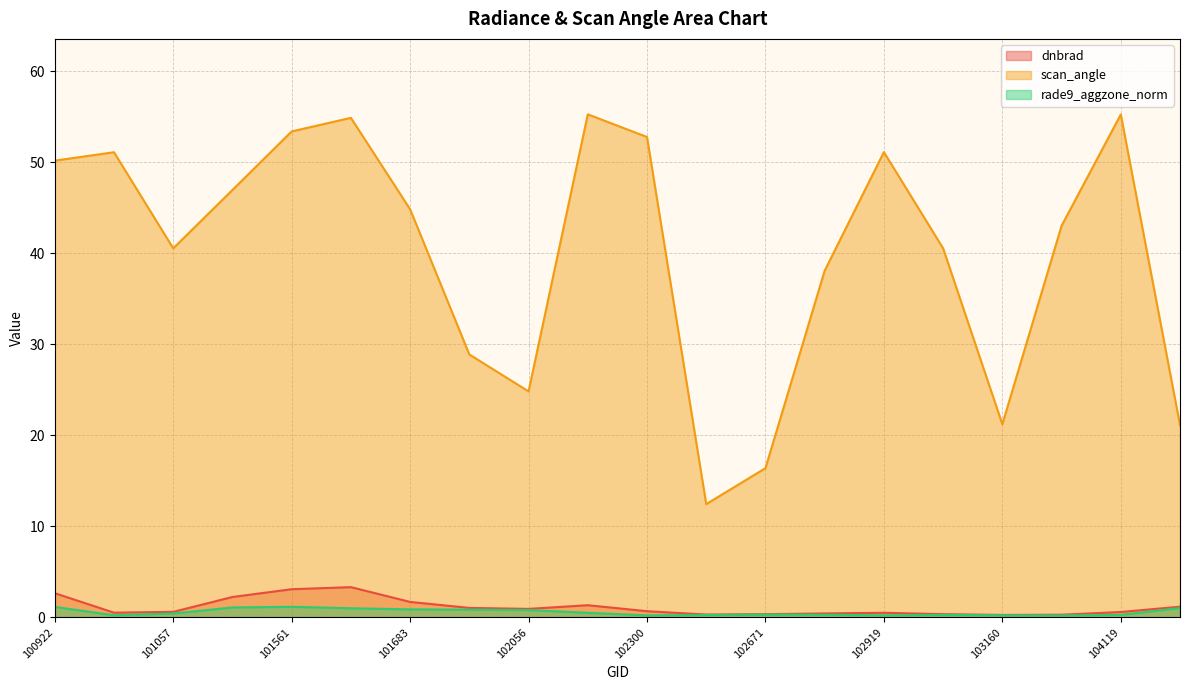

What is the difference between the maximum and minimum values in the dnbrad series?

3.1